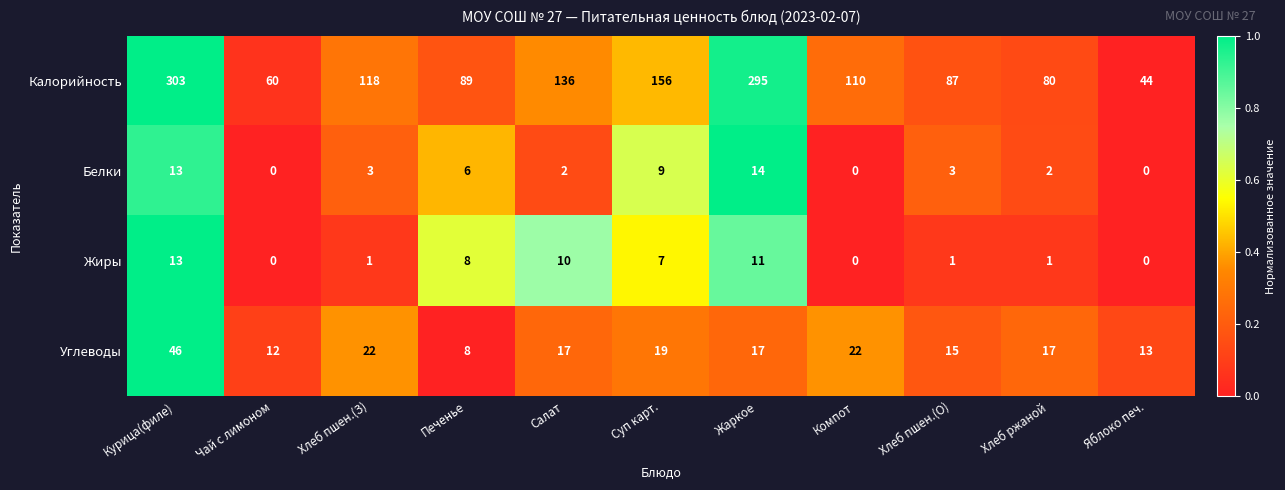

At how many categories does at least one series exceed 0?

11